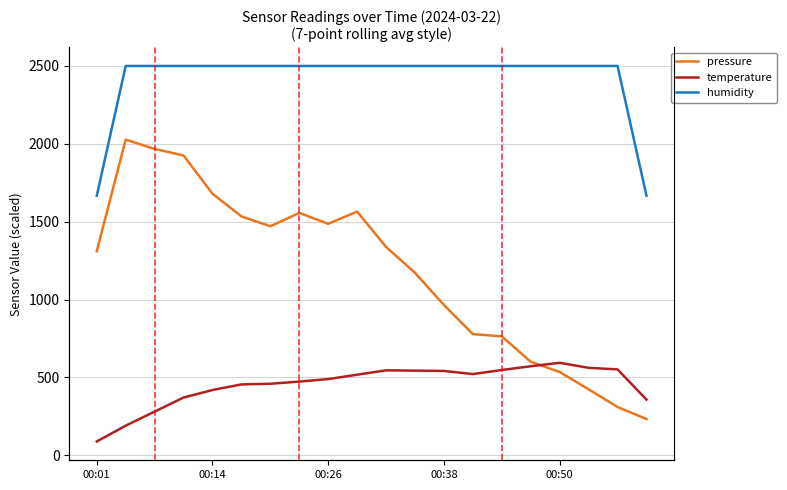

True or false: humidity and temperature cross at least once.

False